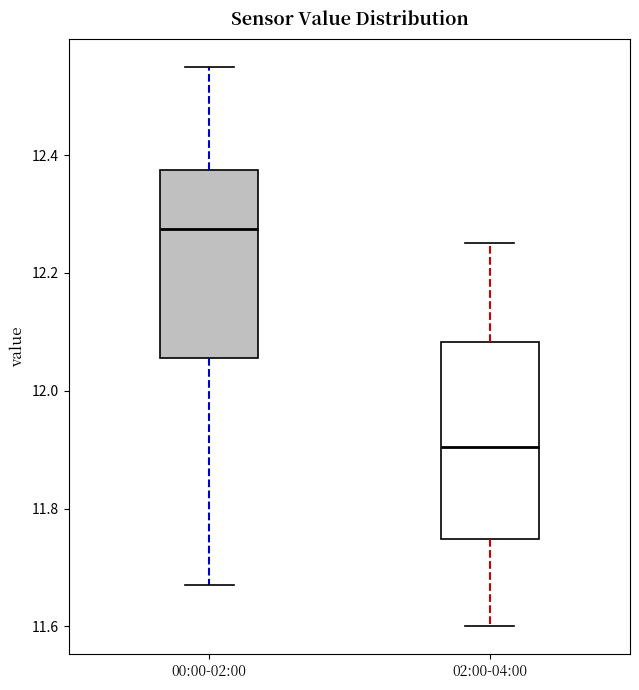

Which box has the highest median line?

00:00-02:00